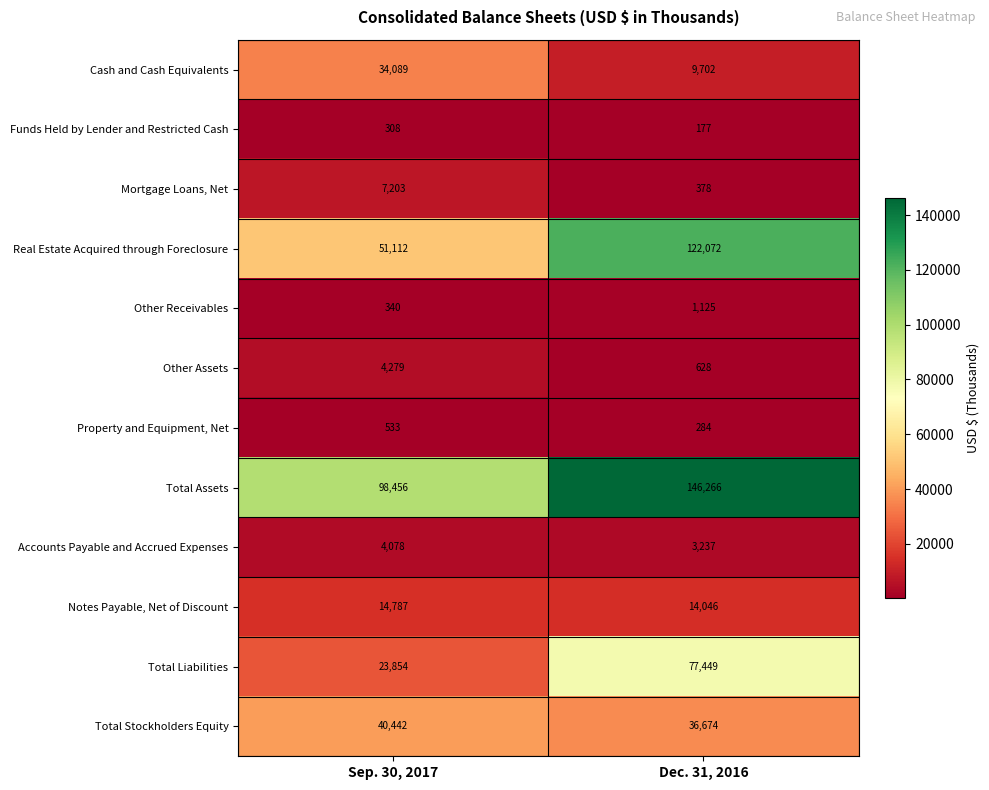

Which category has the lowest value across all series?

Dec. 31, 2016